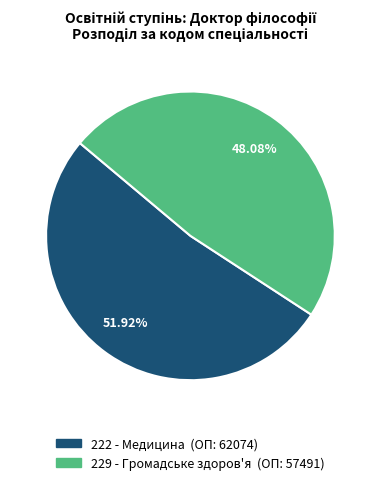

To the nearest percent, what portion does 229 - Громадське здоров'я represent?

48%